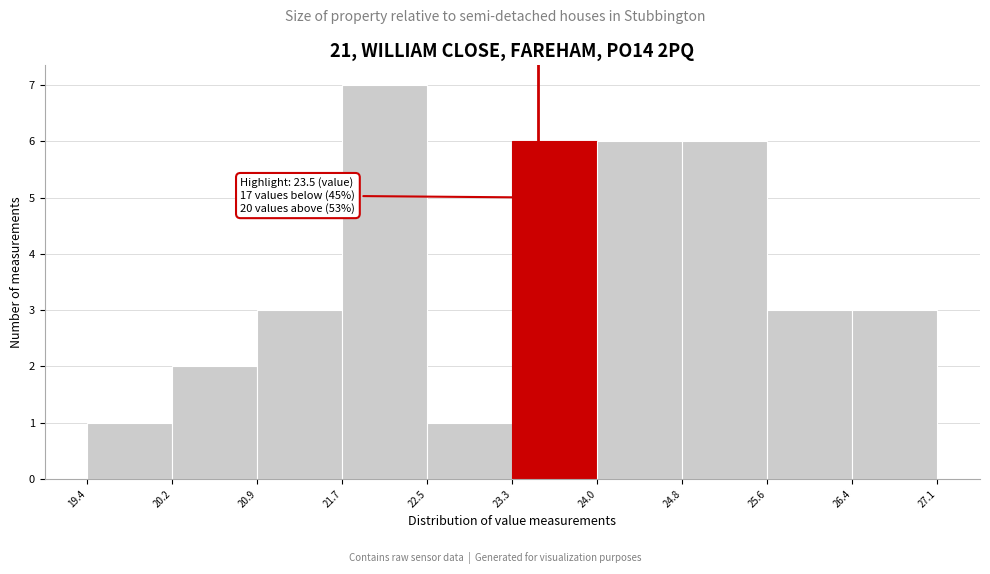

Over which range of the x-axis is the bar tallest?

21.7 to 22.5